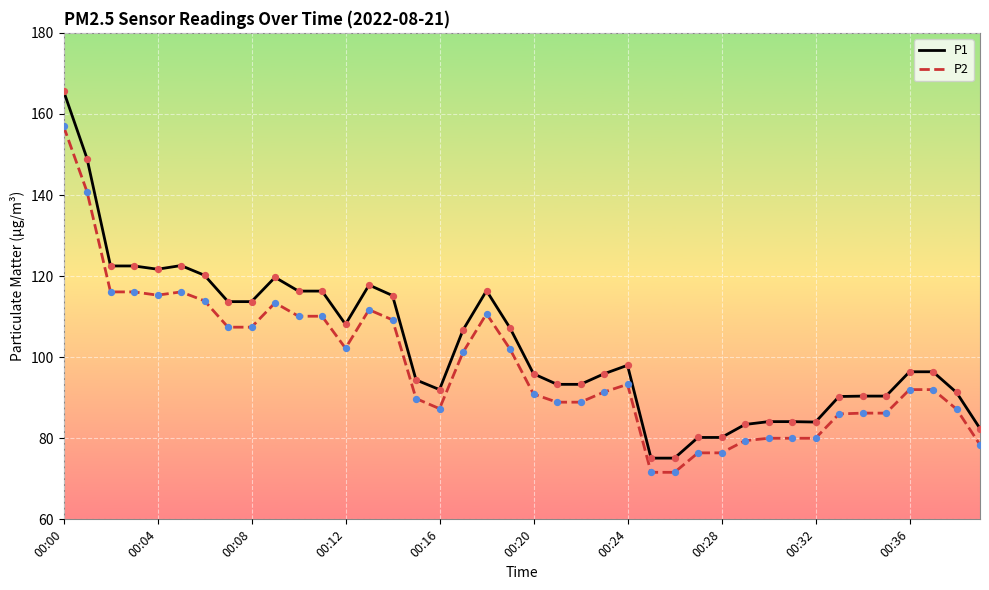

Which series has the largest total across all categories?

P1